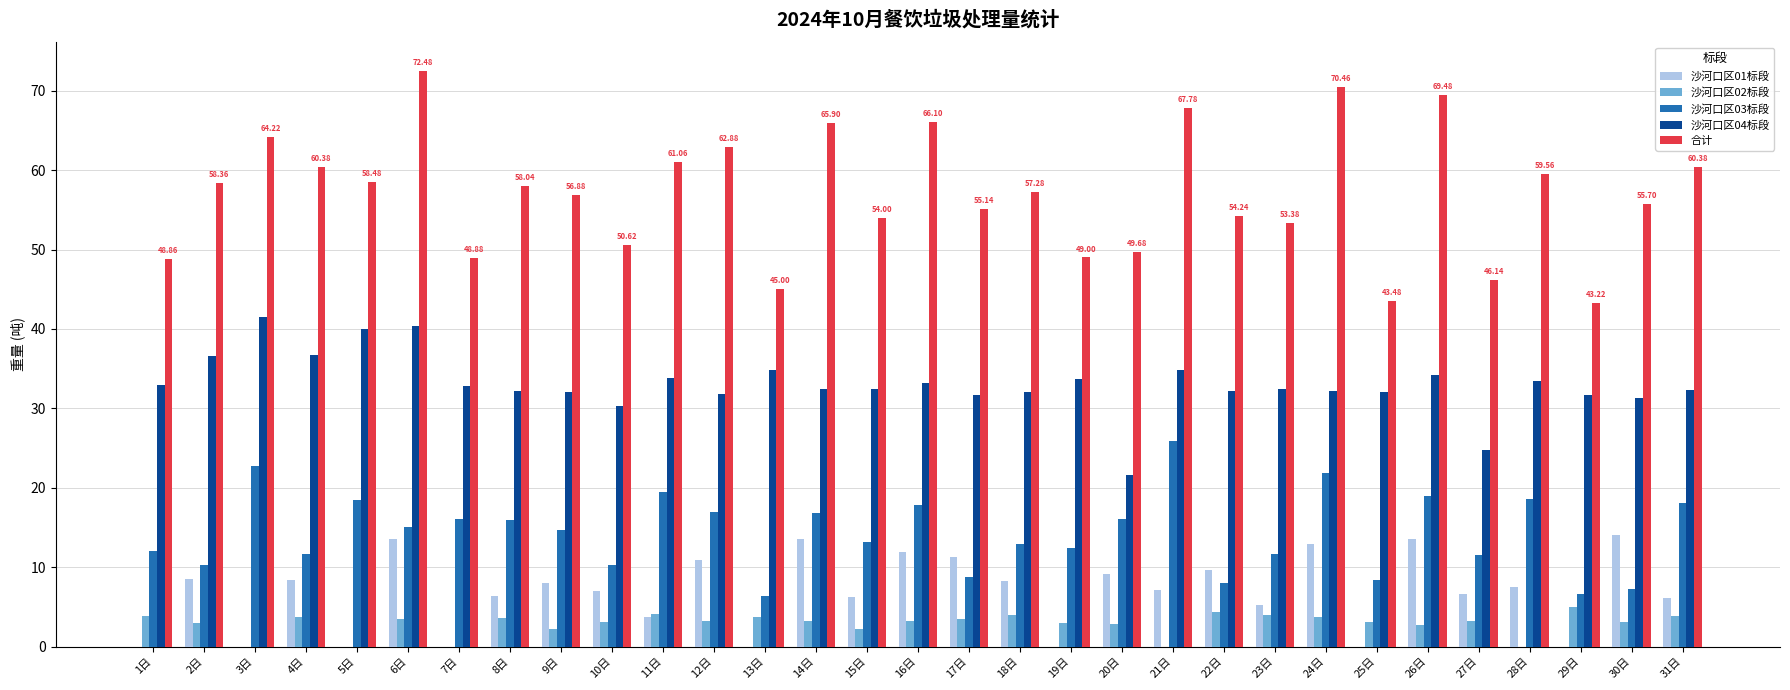

What is the sum of the 沙河口区04标段 values at 17日 and 14日?

64.1